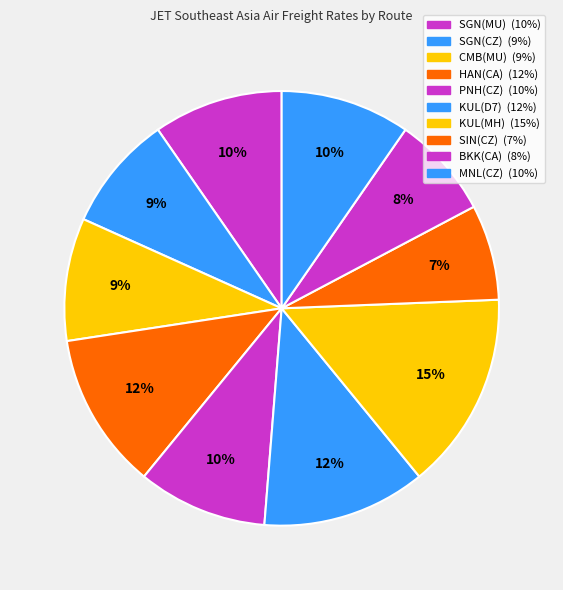

Count the number of slices in the pie.

10